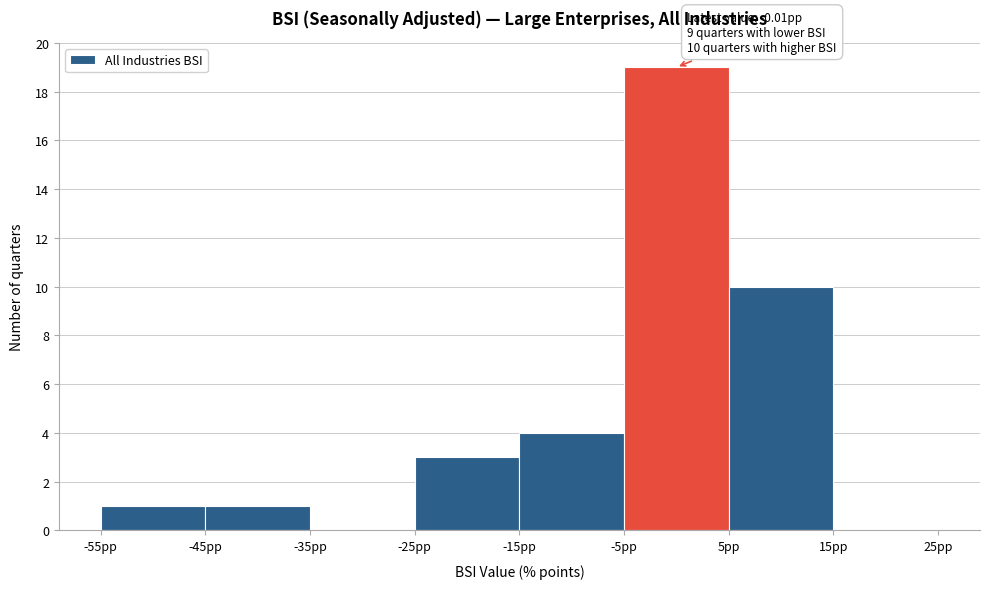

Which range on the x-axis has the tallest bar?

-5 to 5